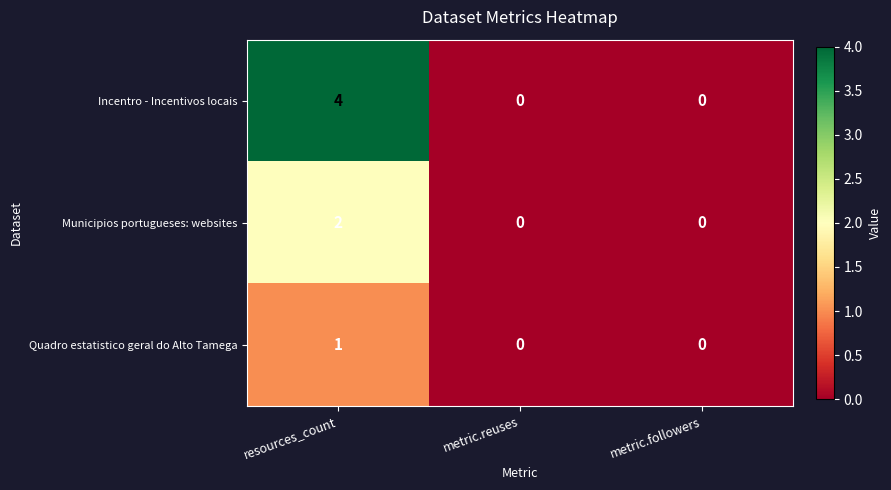

Which series changed the most between resources_count and metric.reuses?

Incentro - Incentivos locais